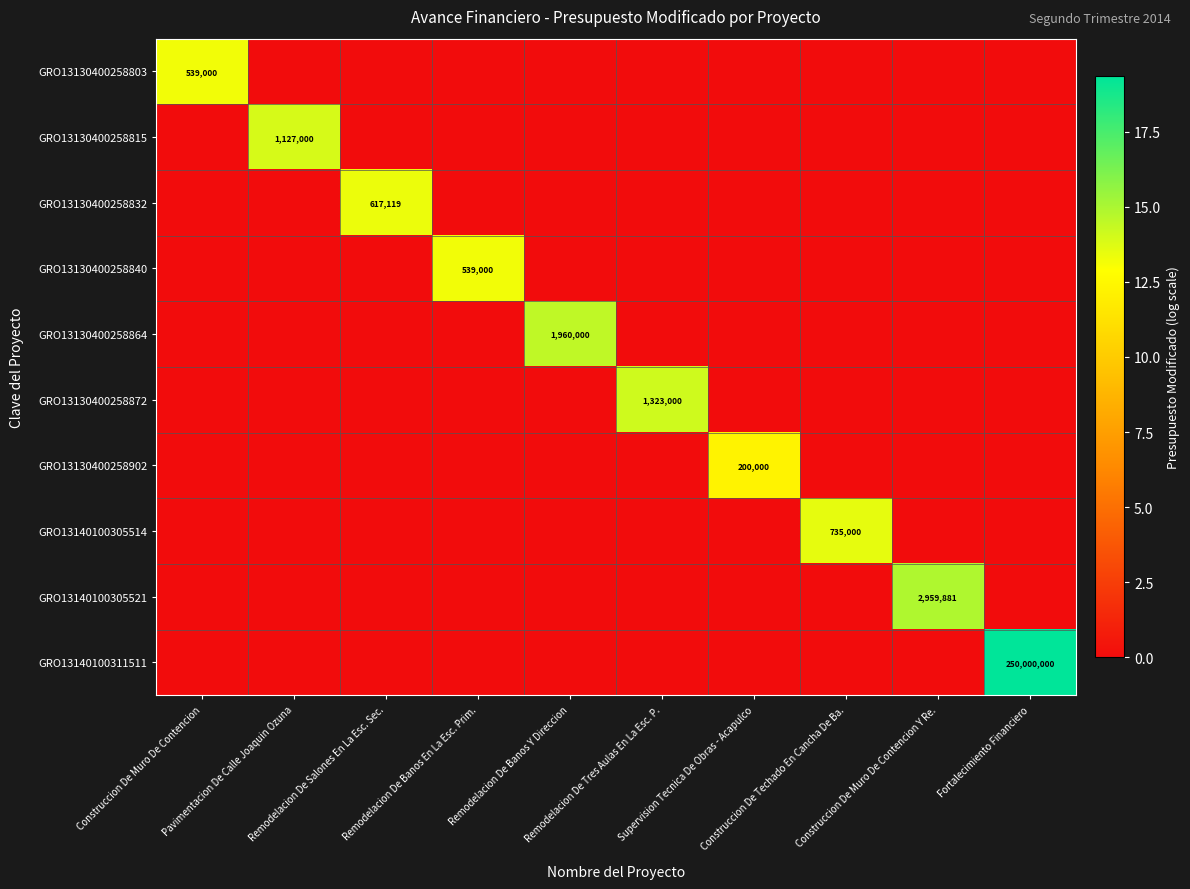

Which series changed the most between Remodelacion De Salones En La Esc. Sec. and Fortalecimiento Financiero?

GRO13140100311511